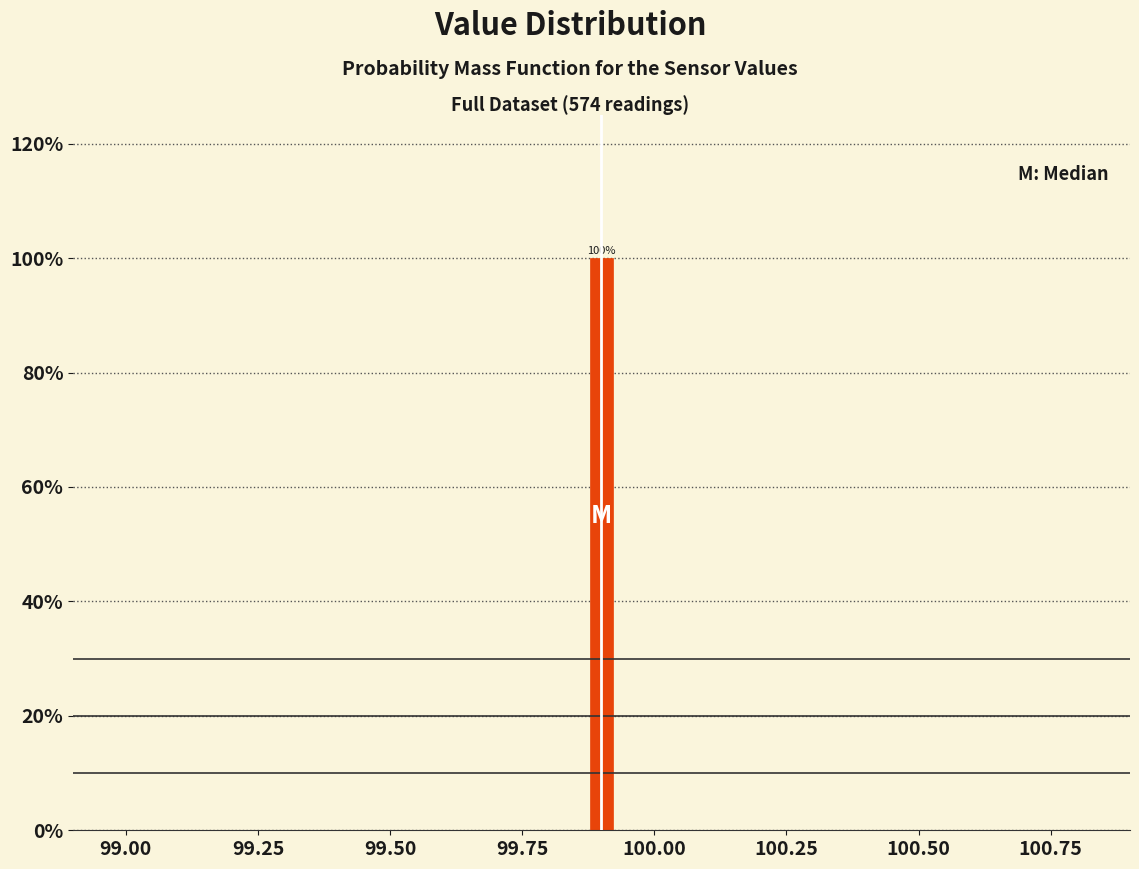

Around what value on the x-axis is the tallest bar? Give the approximate position of its centre, as read against the axis.

99.90